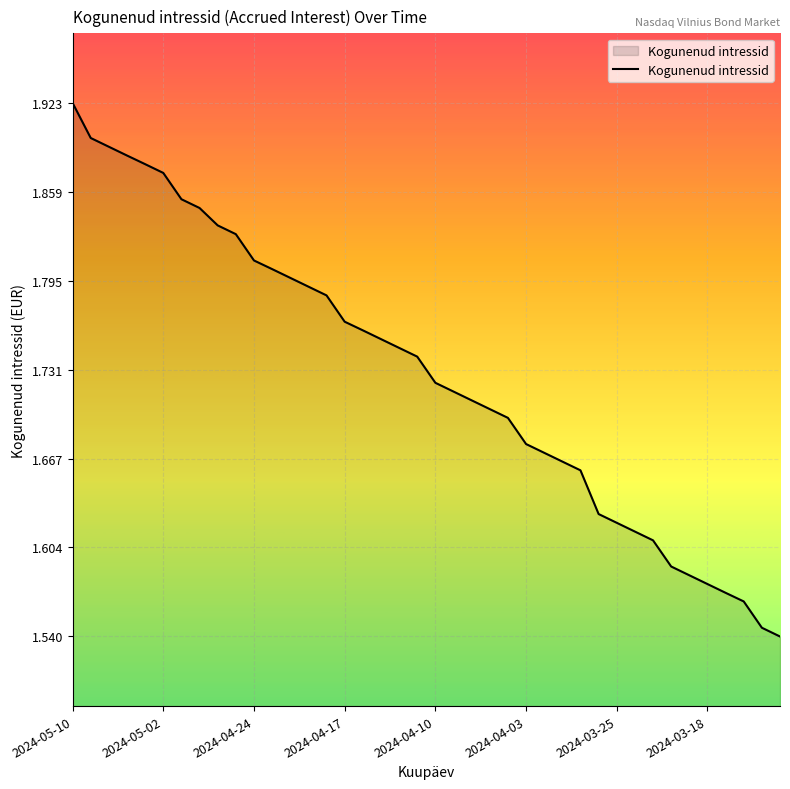

What is the difference between the maximum and minimum values?

0.4